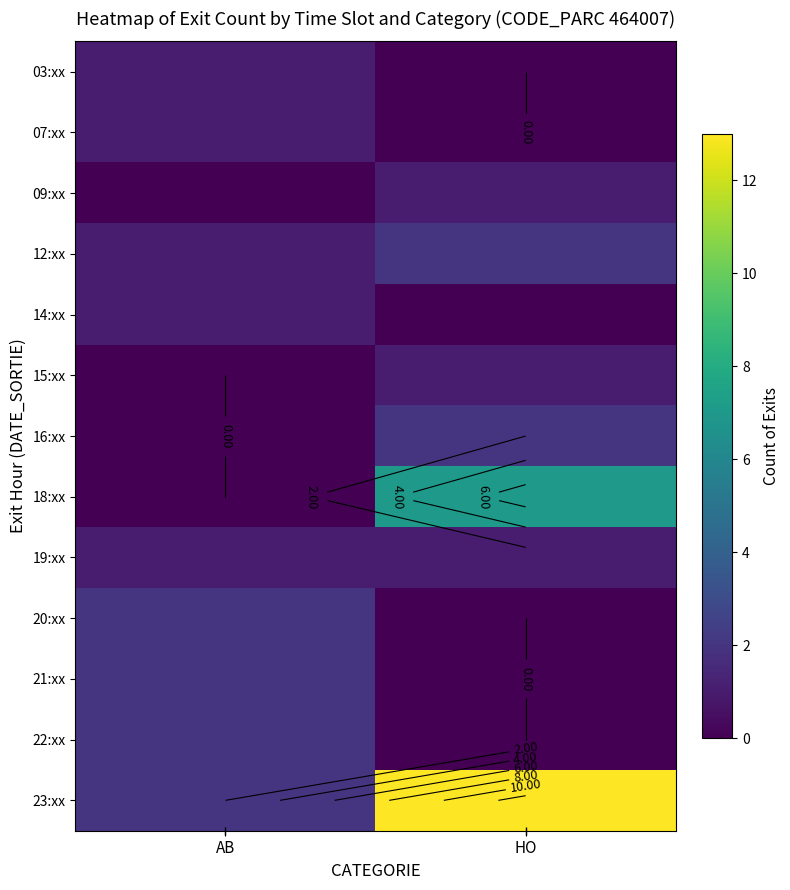

The value of 09:xx at HO is 1. True or false?

True